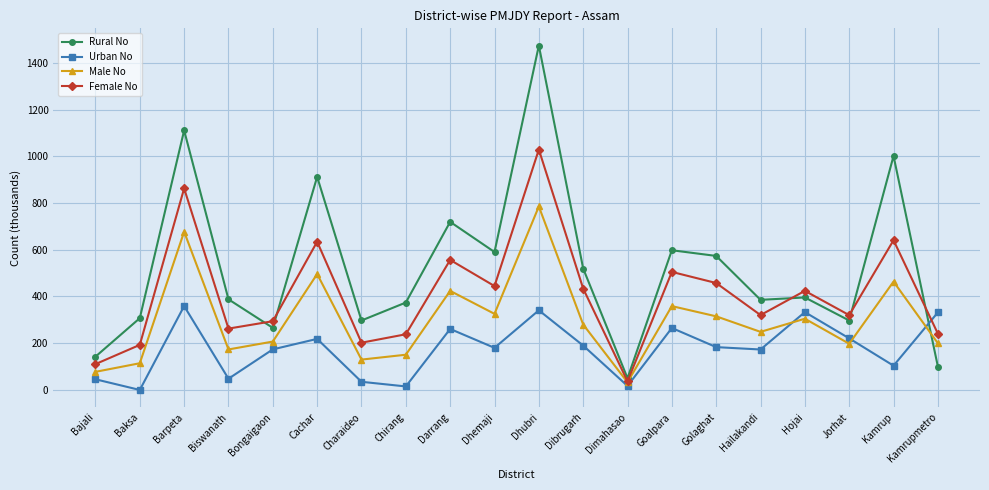

Which series has the largest range (max minus min)?

Rural No